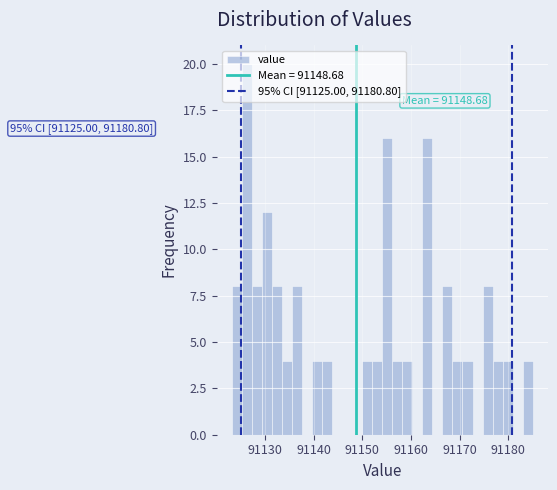

Around what value on the x-axis is the tallest bar? Give the approximate position of its centre, as read against the axis.

91126